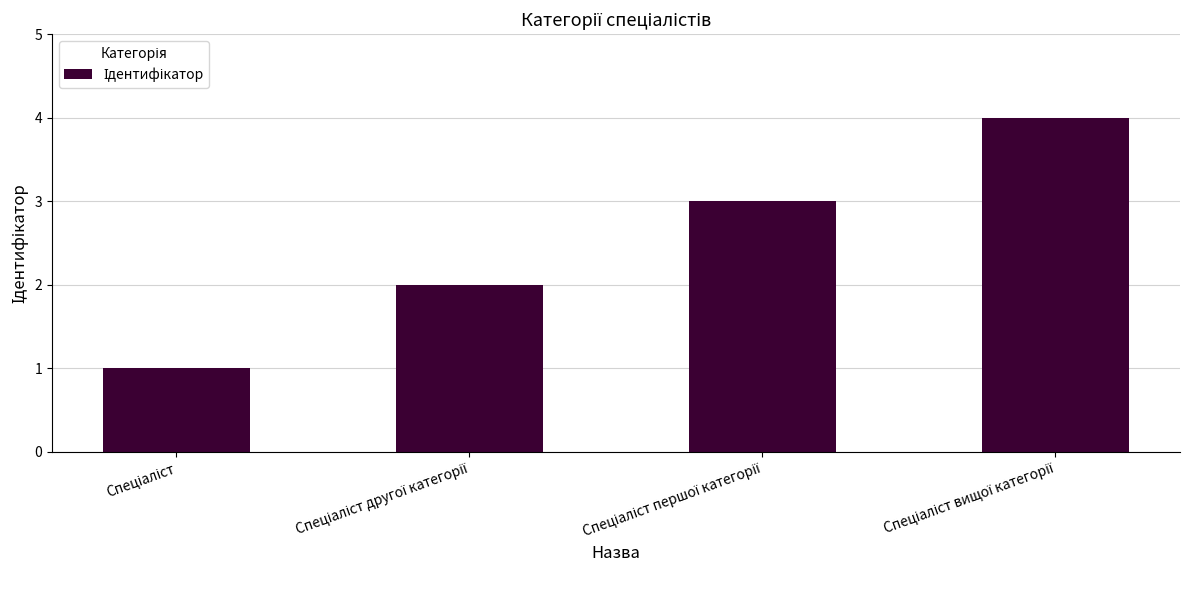

What is the sum of all values?

10